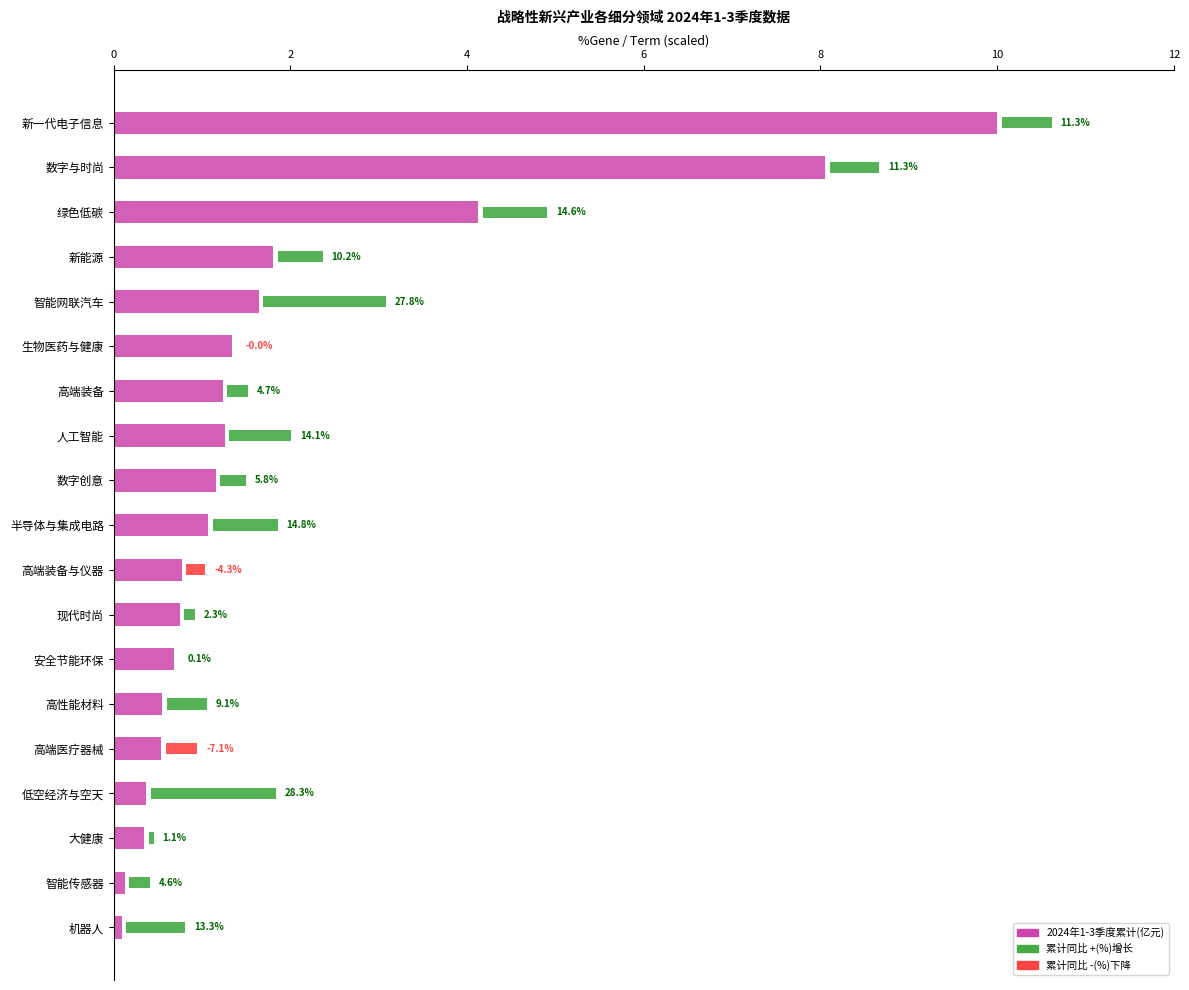

What is the value of the 3rd bar from the left?

4.1